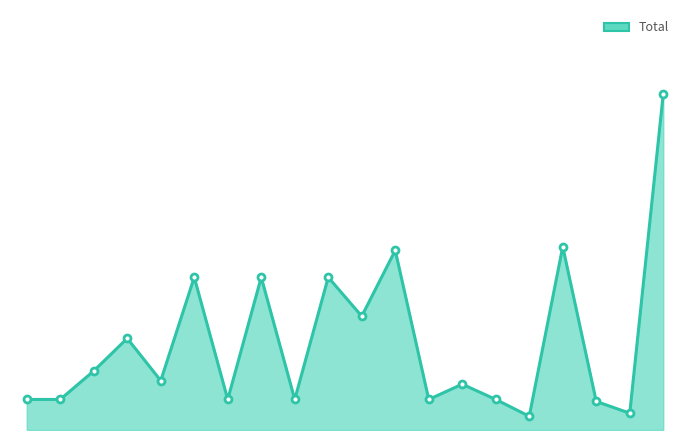

What is the value of the 13th point from the left?

1000